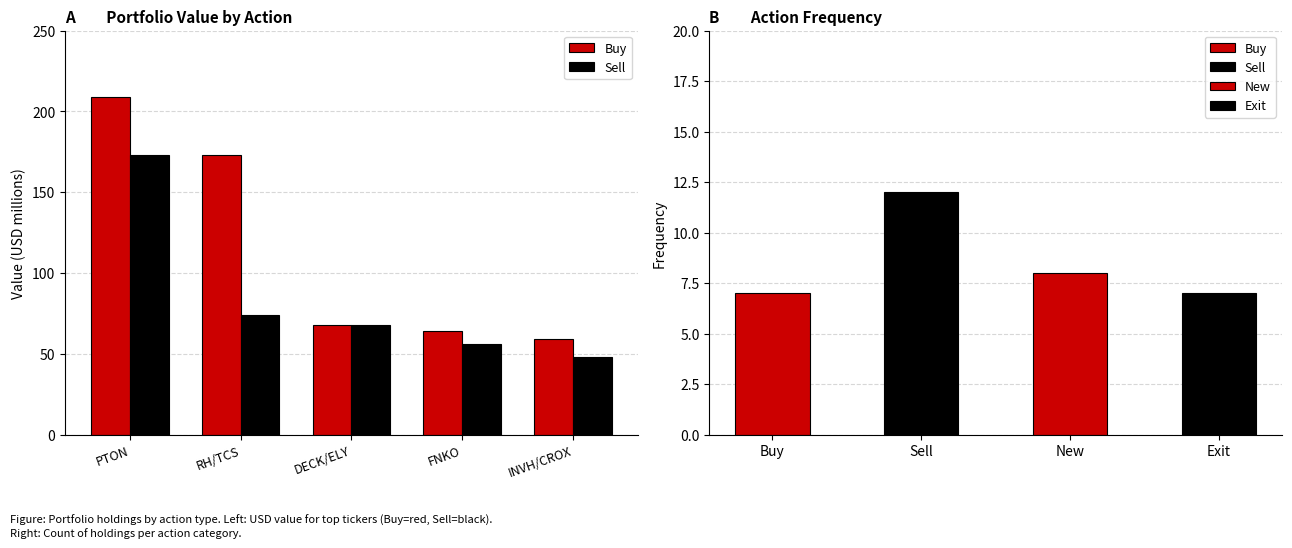

What is the sum of all Buy values?

573.0